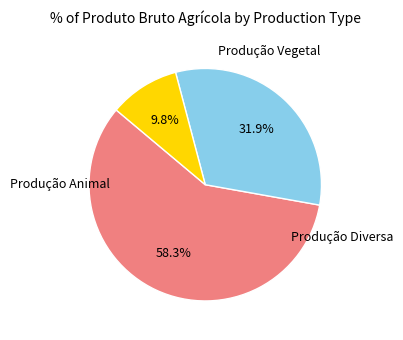

To the nearest percent, what is the difference between the Produção Vegetal and Produção Animal slice percentages?

26%